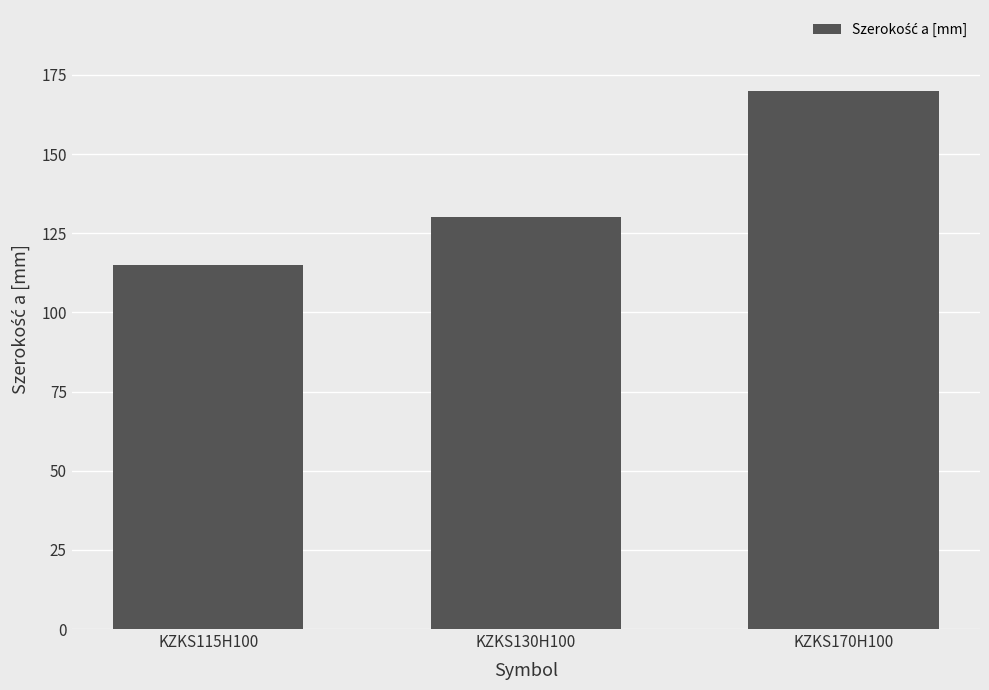

Reading right to left, what are all the values shown in this chart?

KZKS170H100=170	KZKS130H100=130	KZKS115H100=115